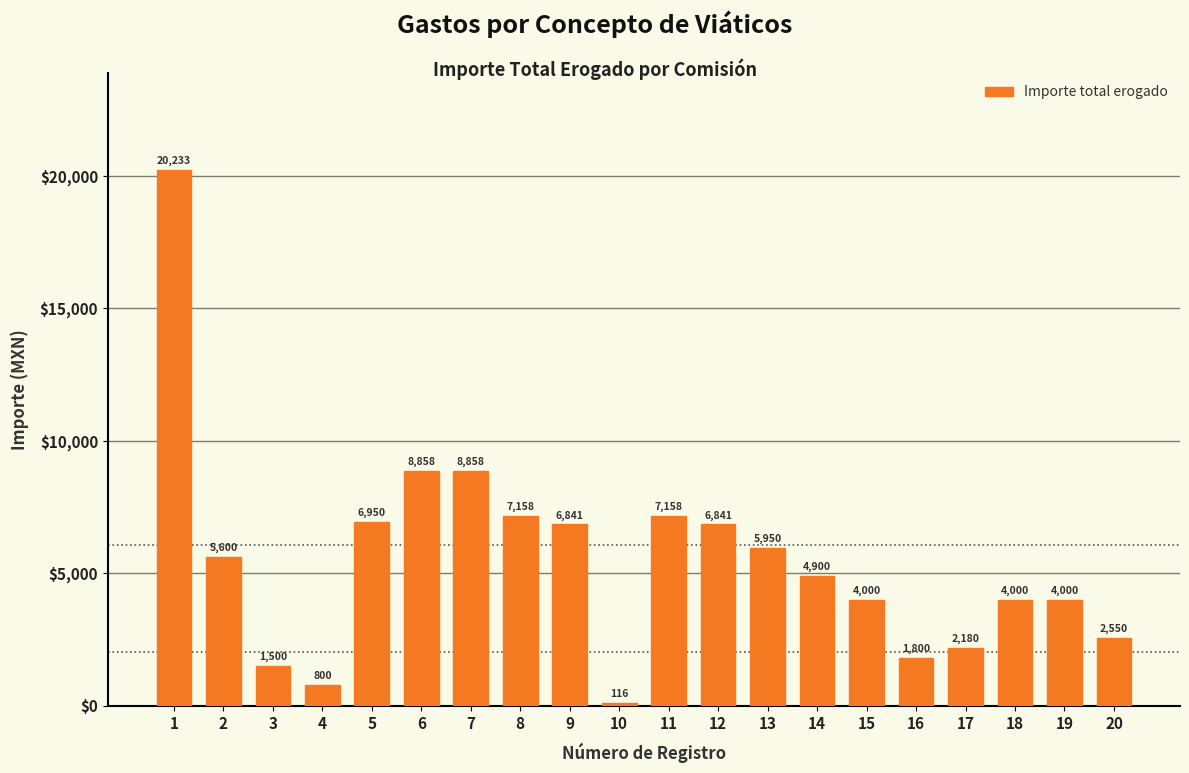

What is the value of the 14th bar from the left?

4900